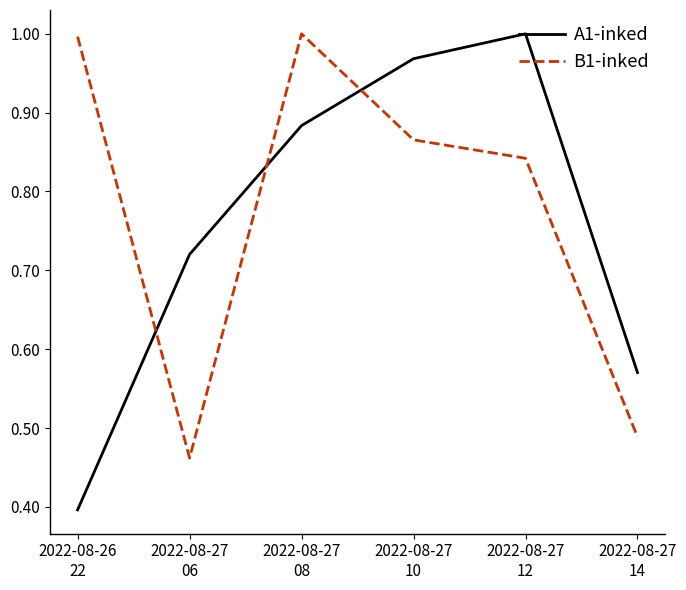

What position from the left is 2022-08-27
08?

3